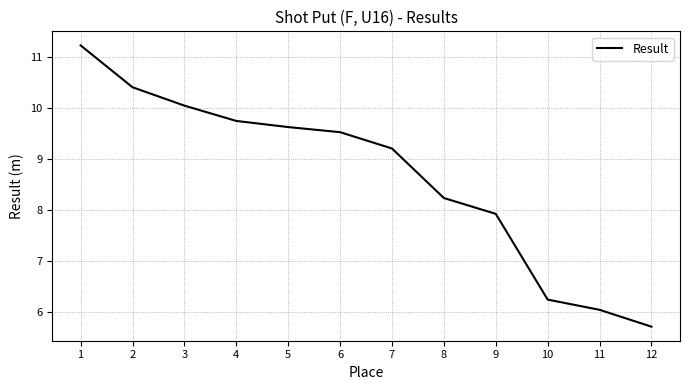

The value at 2 is 10.4. True or false?

True